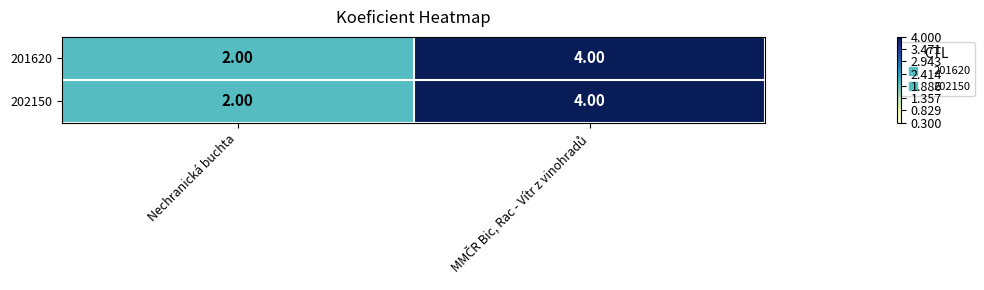

Count the number of categories in the chart.

2